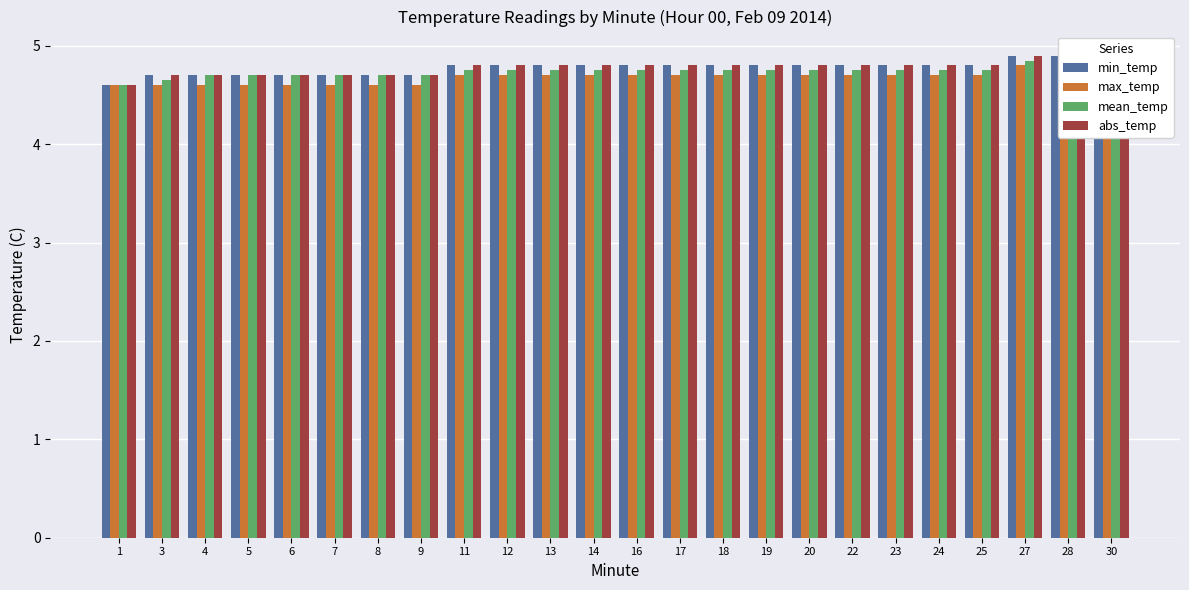

Reading left to right, list all the values displayed in this chart.

min_temp: 1=4.6	3=4.7	4=4.7	5=4.7	6=4.7	7=4.7	8=4.7	9=4.7	11=4.8	12=4.8	13=4.8	14=4.8	16=4.8	17=4.8	18=4.8	19=4.8	20=4.8	22=4.8	23=4.8	24=4.8	25=4.8	27=4.9	28=4.9	30=4.9
max_temp: 1=4.6	3=4.6	4=4.6	5=4.6	6=4.6	7=4.6	8=4.6	9=4.6	11=4.7	12=4.7	13=4.7	14=4.7	16=4.7	17=4.7	18=4.7	19=4.7	20=4.7	22=4.7	23=4.7	24=4.7	25=4.7	27=4.8	28=4.8	30=4.8
mean_temp: 1=4.6	3=4.7	4=4.7	5=4.7	6=4.7	7=4.7	8=4.7	9=4.7	11=4.8	12=4.8	13=4.8	14=4.8	16=4.8	17=4.8	18=4.8	19=4.8	20=4.8	22=4.8	23=4.8	24=4.8	25=4.8	27=4.8	28=4.8	30=4.8
abs_temp: 1=4.6	3=4.7	4=4.7	5=4.7	6=4.7	7=4.7	8=4.7	9=4.7	11=4.8	12=4.8	13=4.8	14=4.8	16=4.8	17=4.8	18=4.8	19=4.8	20=4.8	22=4.8	23=4.8	24=4.8	25=4.8	27=4.9	28=4.9	30=4.9